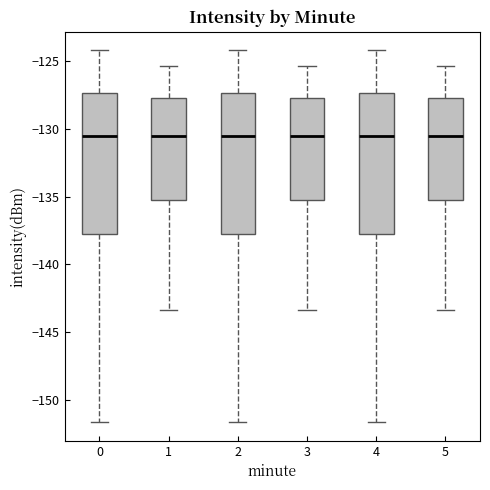

Reading left to right, transcribe this box plot: for each box, give where its median line is, the range the box spans, and where its two whiskers end, as read against the y-axis. The values are not printed on the chart, so give them approximately, as read against the axis.

0: median -130.5, box -138.0 to -127.5, whiskers -151.5 to -124.0
1: median -130.5, box -135.5 to -127.5, whiskers -143.5 to -125.5
2: median -130.5, box -138.0 to -127.5, whiskers -151.5 to -124.0
3: median -130.5, box -135.5 to -127.5, whiskers -143.5 to -125.5
4: median -130.5, box -138.0 to -127.5, whiskers -151.5 to -124.0
5: median -130.5, box -135.5 to -127.5, whiskers -143.5 to -125.5